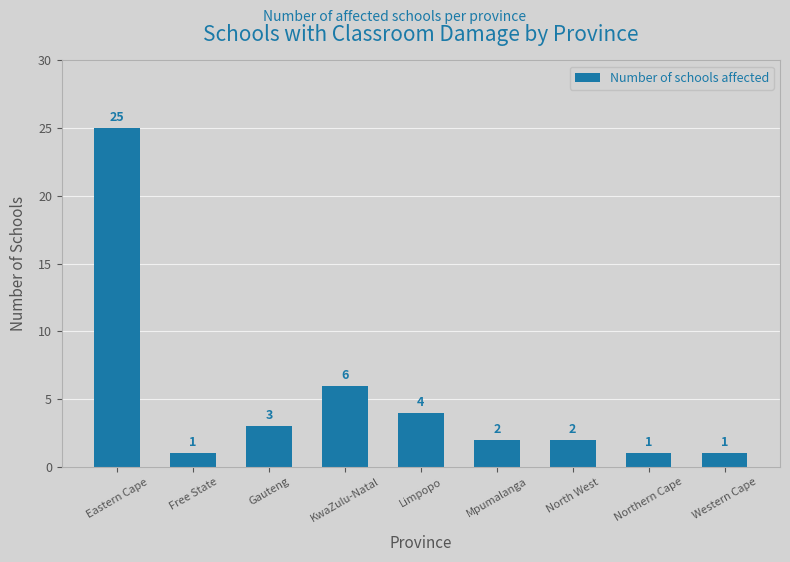

Read the value at Northern Cape.

1